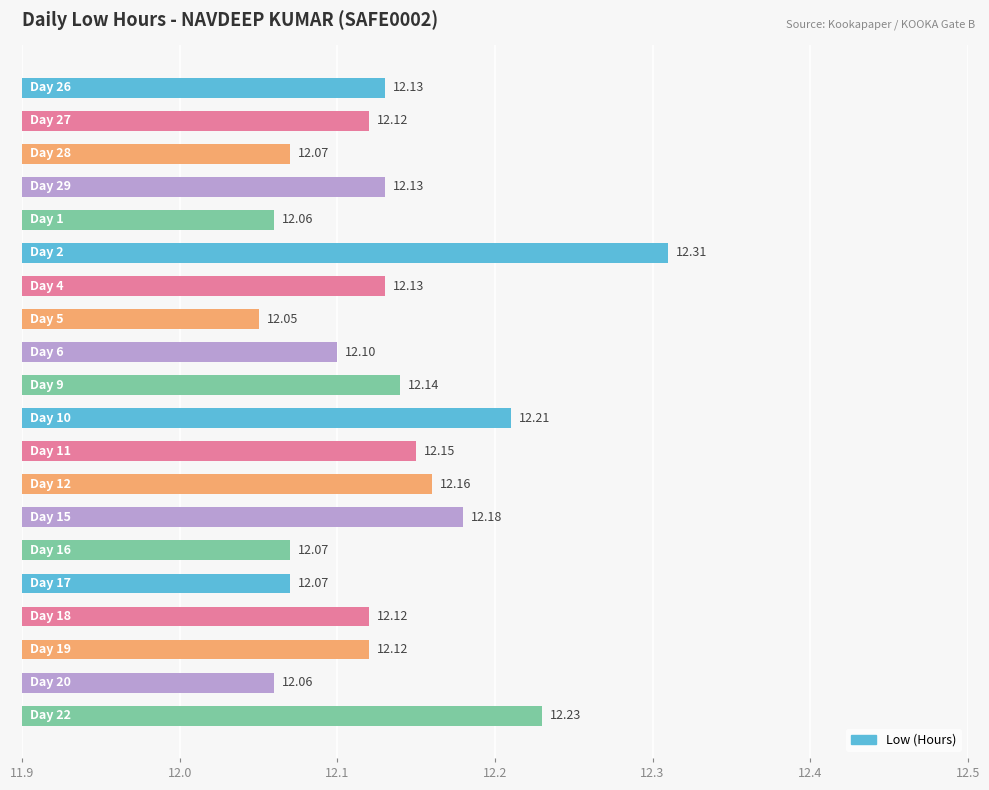

What is the average value?

12.1